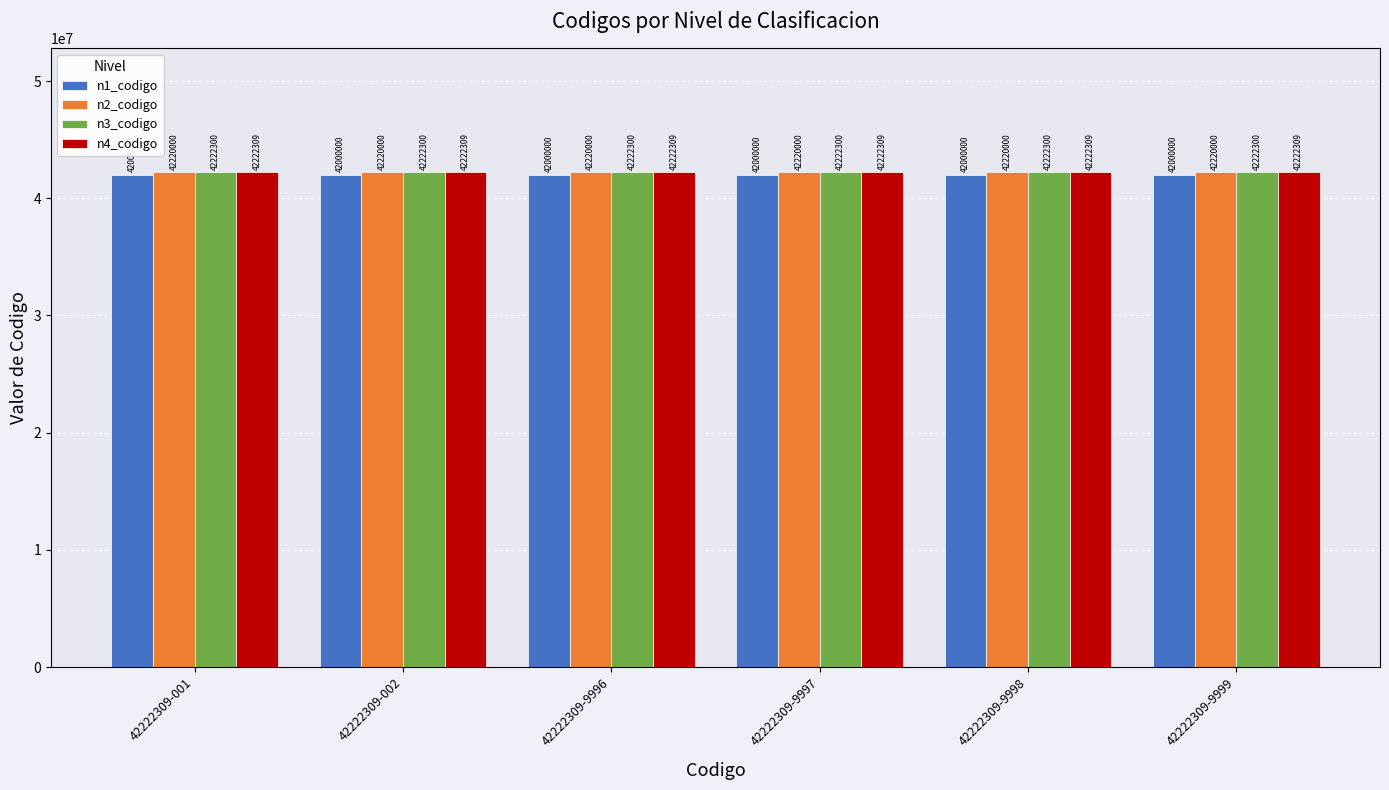

Is the value of n3_codigo at 42222309-9998 greater than the value of n1_codigo at 42222309-9997?

Yes